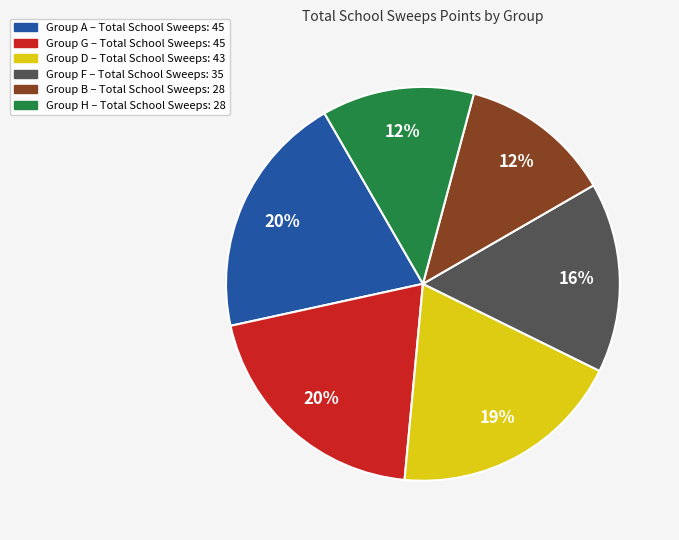

Is there any slice that represents more than half of the pie?

No